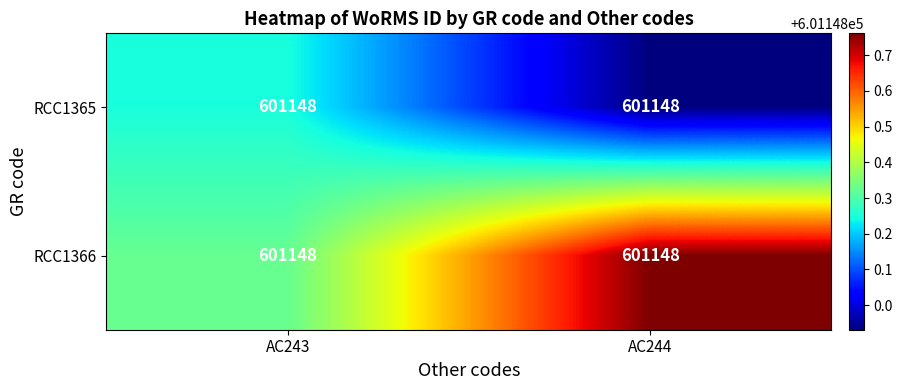

What is the difference between the maximum and minimum values in the RCC1366 series?

0.4